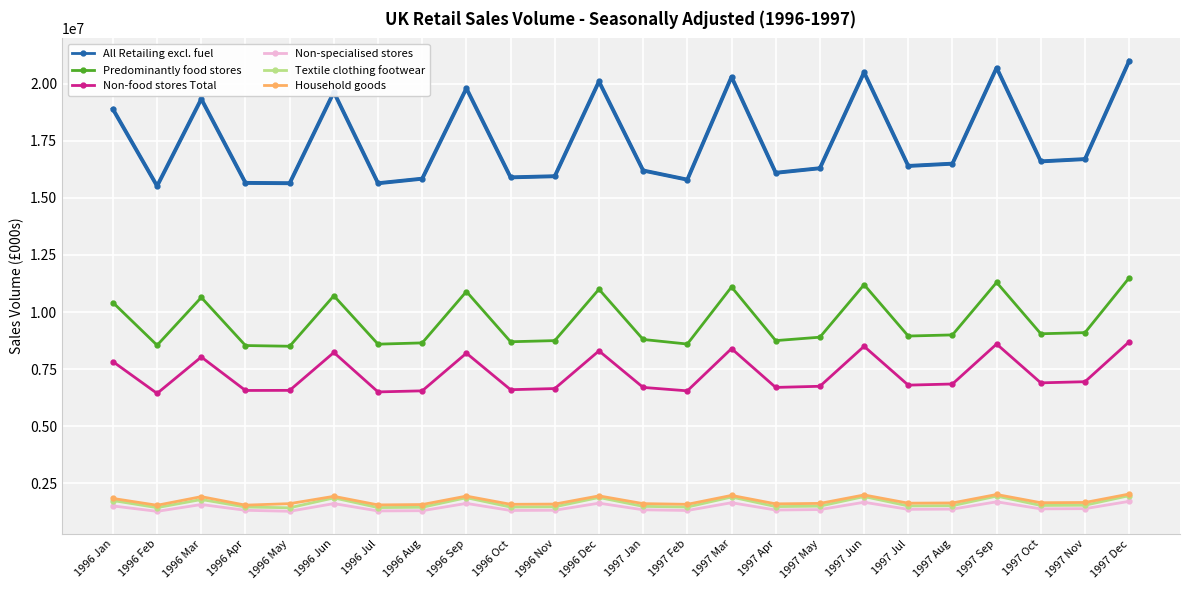

Is it true that Household goods equals 1620000 at 1997 May?

True